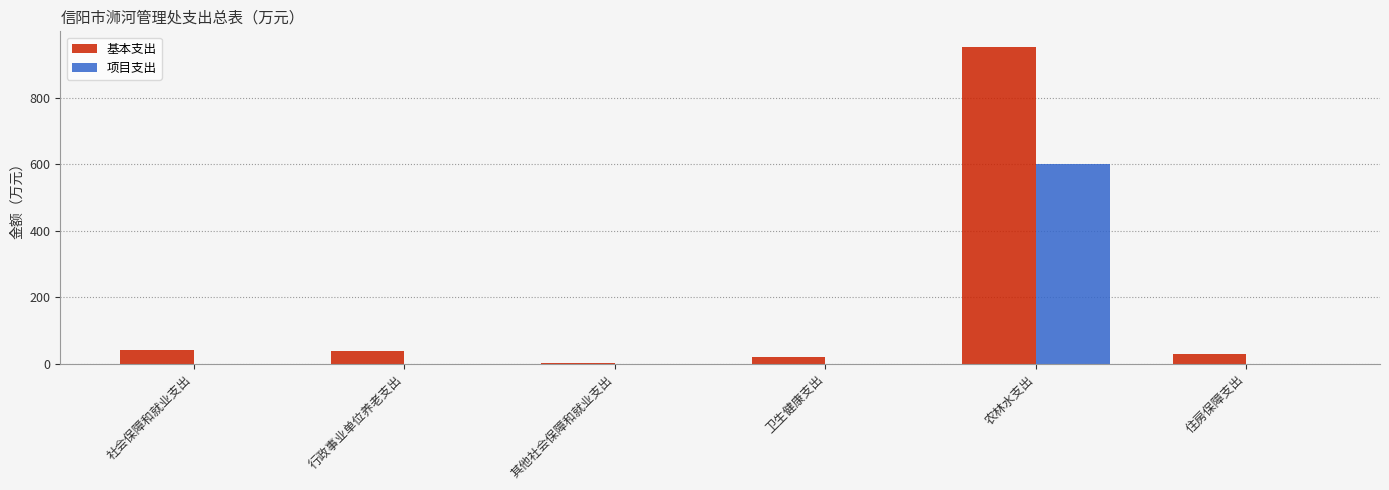

Is the value of 项目支出 at 其他社会保障和就业支出 greater than the value of 基本支出 at 农林水支出?

No